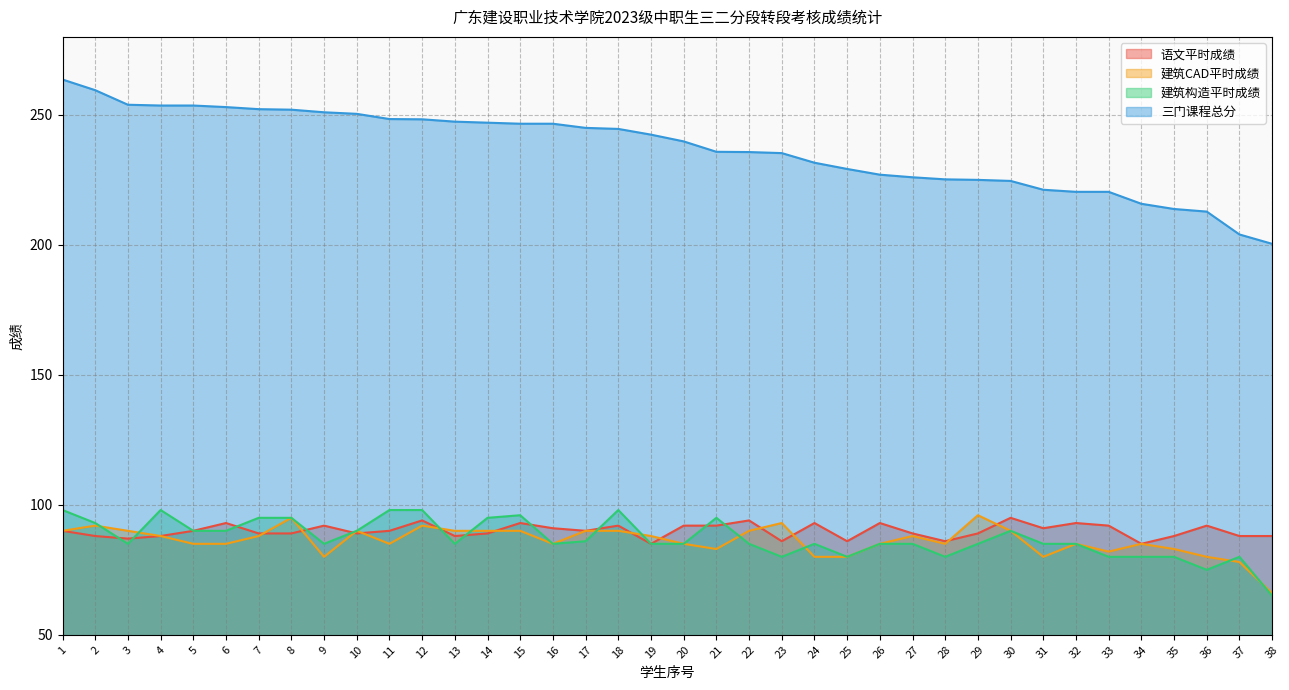

The value of 建筑CAD平时成绩 at 17 is 125.6. True or false?

False